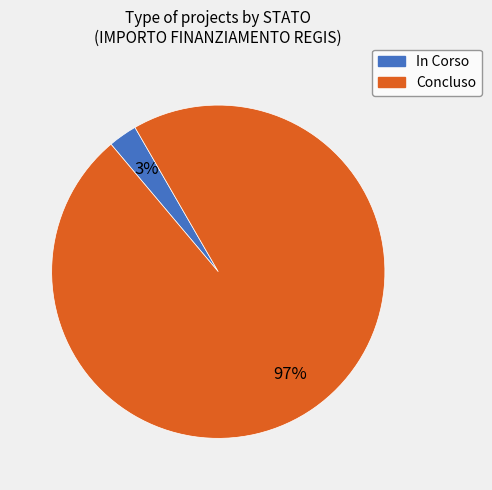

Combined, do In Corso and Concluso account for over 50%?

Yes